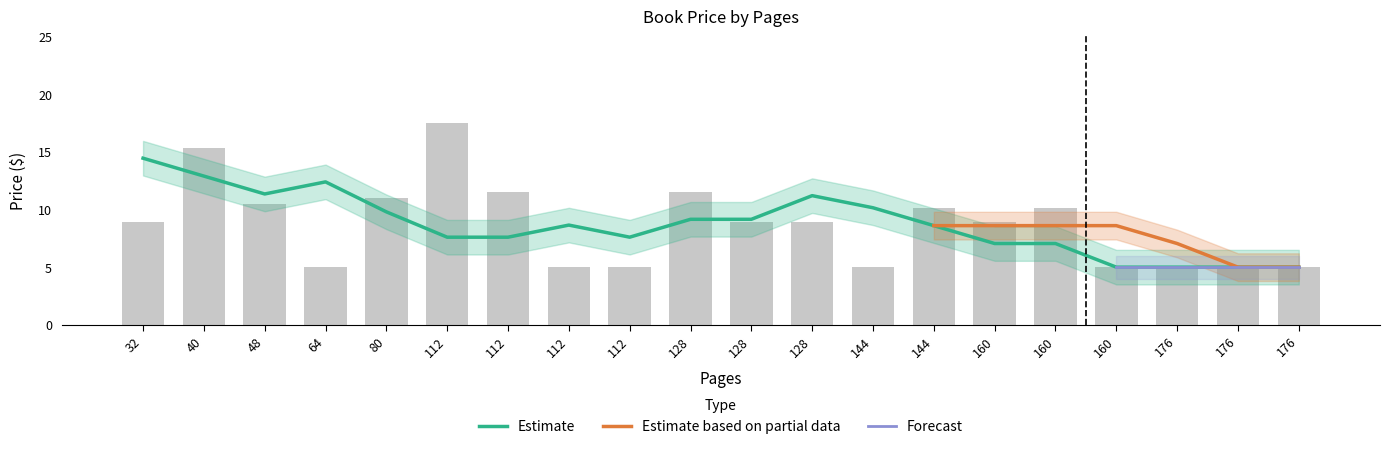

What is the difference between the highest and lowest values at 112?

13.0